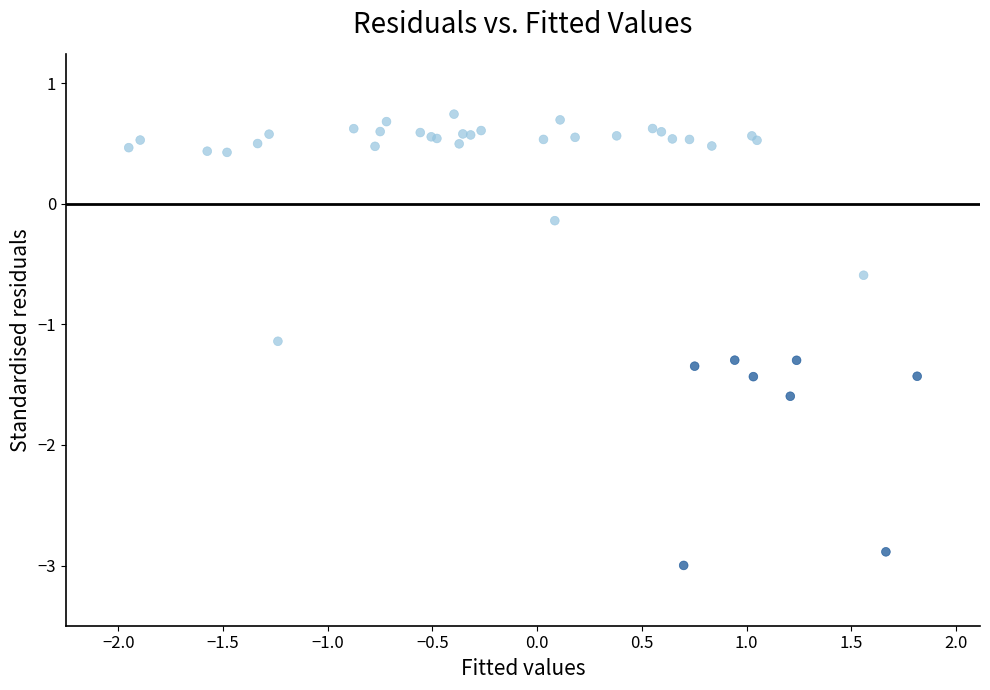

What Y value in the scatter plot is closest to -1?

-1.1